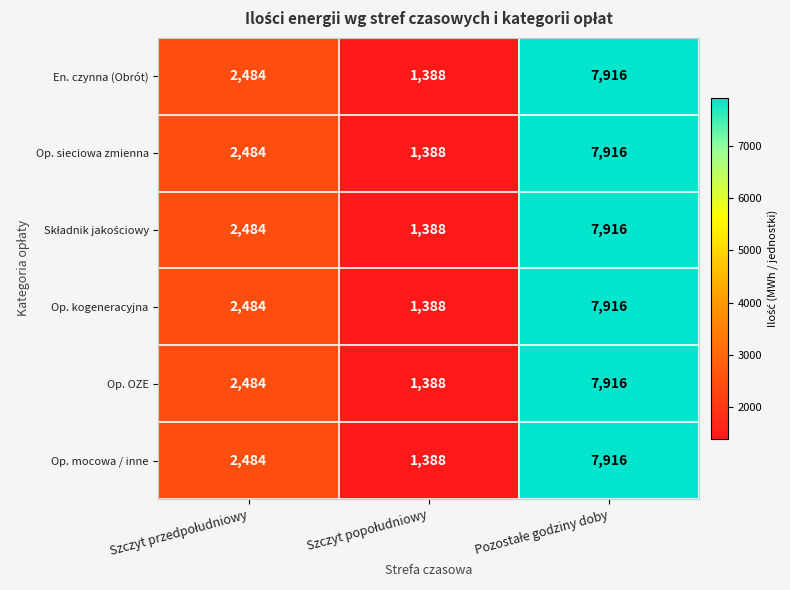

What is the minimum value for Op. mocowa / inne?

1388